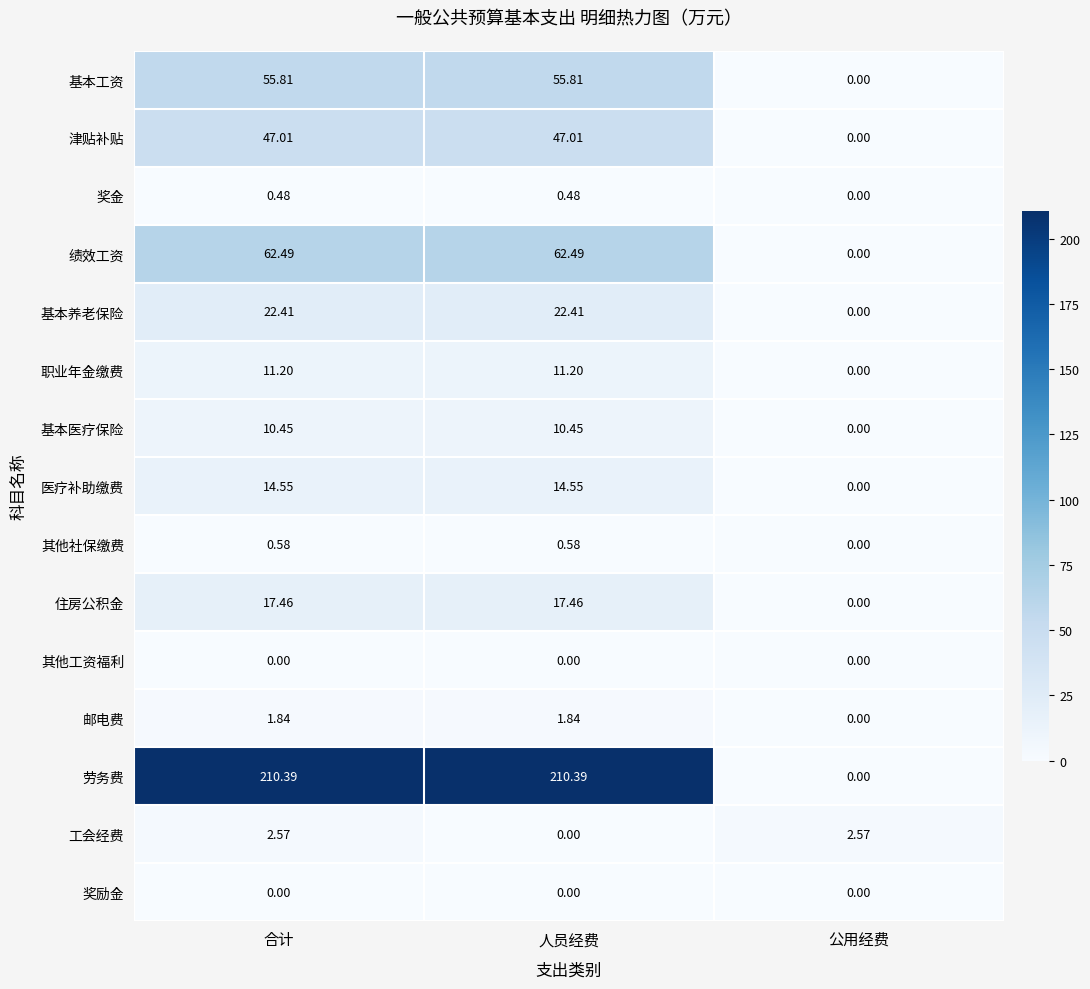

Which category has the lowest value in the 邮电费 series?

公用经费